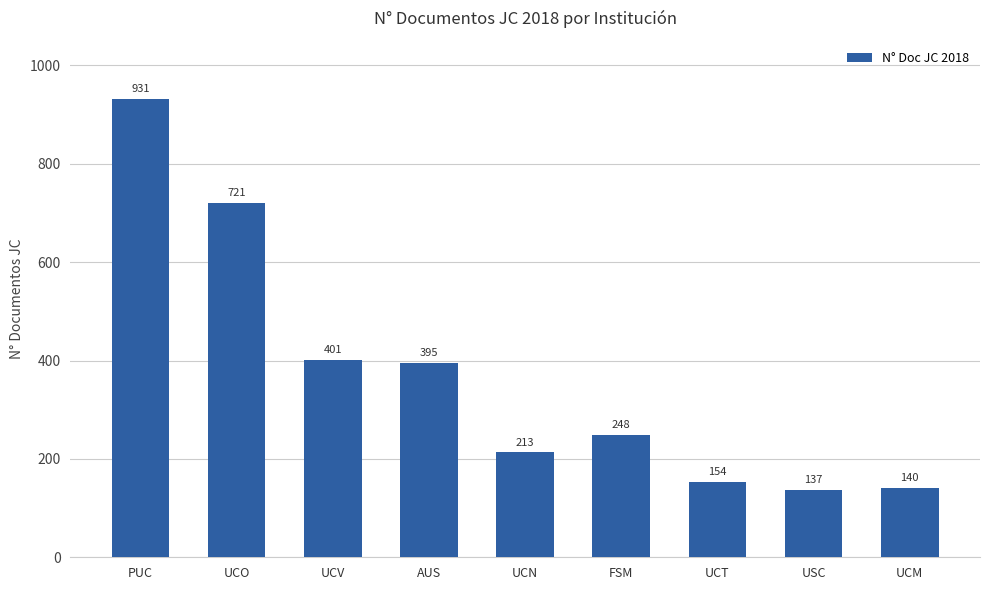

At which category does the chart reach its peak across all series?

PUC